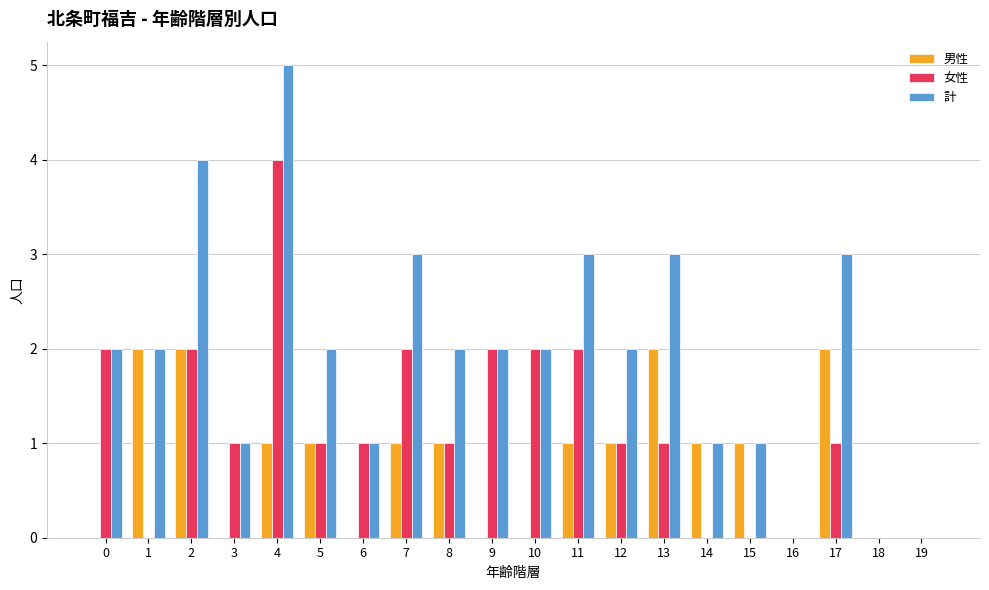

Which category has the highest value in the 女性 series?

4